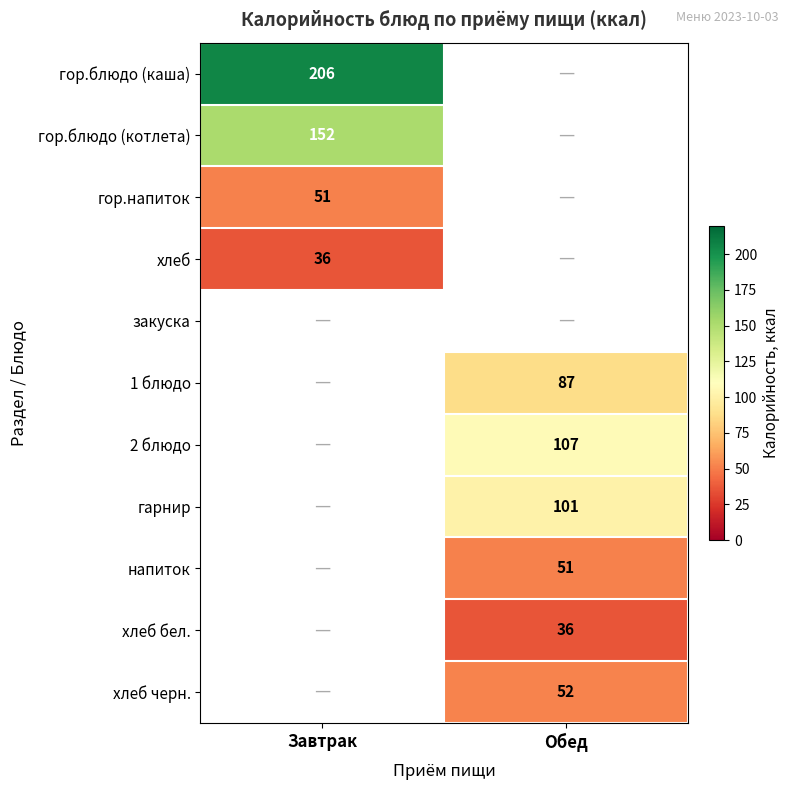

The value of гор.блюдо (котлета) at Завтрак is 152. True or false?

True